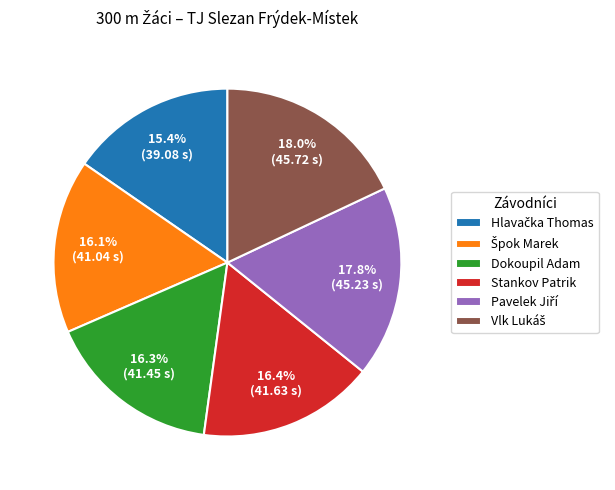

Combined, what portion of the pie is Dokoupil Adam and Stankov Patrik?

32.7%